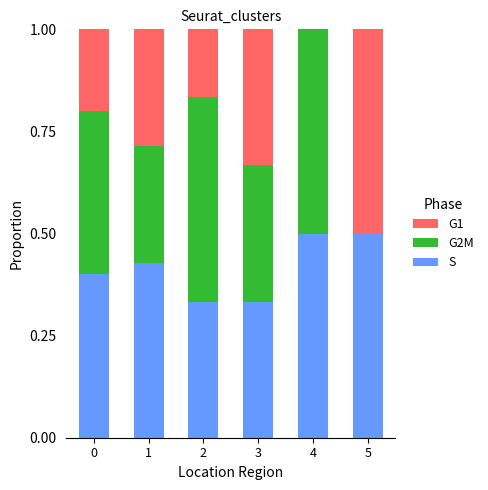

What are all the series names shown in the legend?

G1, G2M, S